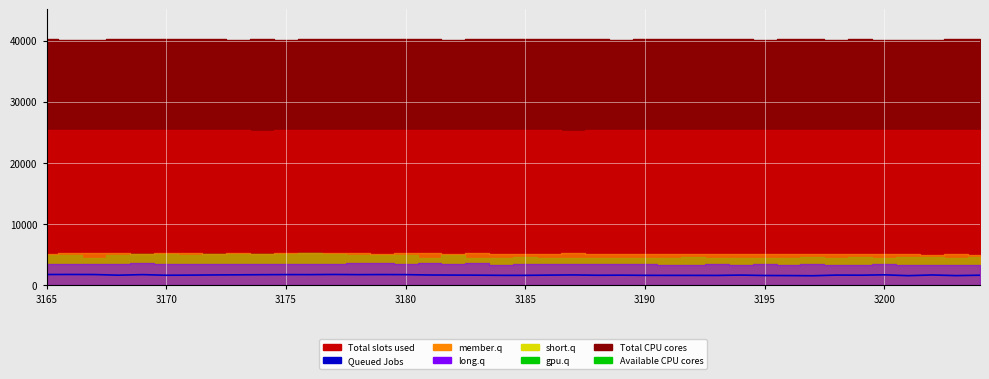

What is the difference between the maximum and minimum values?

211